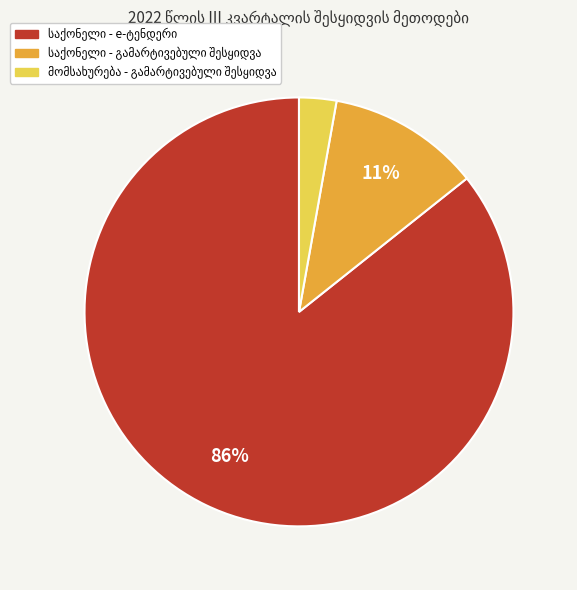

To the nearest percent, what is the average slice percentage?

33%